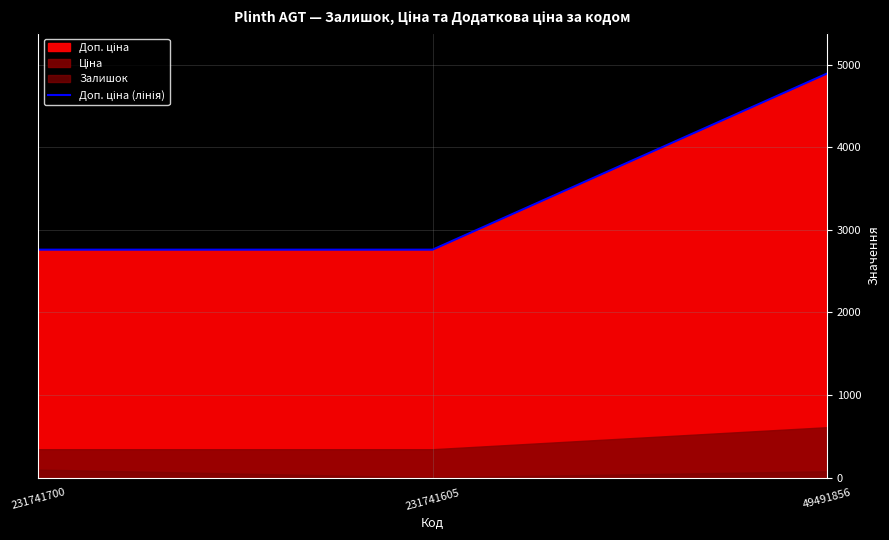

What is the change in value from 231741700 to 49491856?

+2132.2